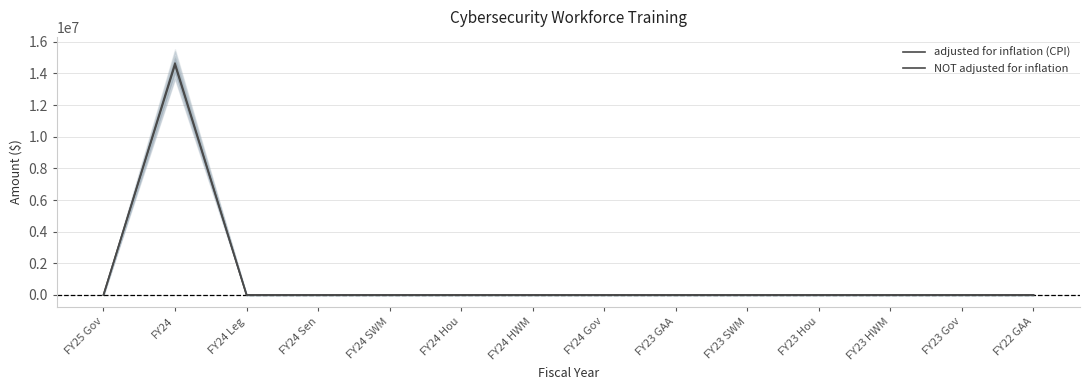

The adjusted for inflation (CPI) series shows 5414930 at FY23 Hou. True or false?

False